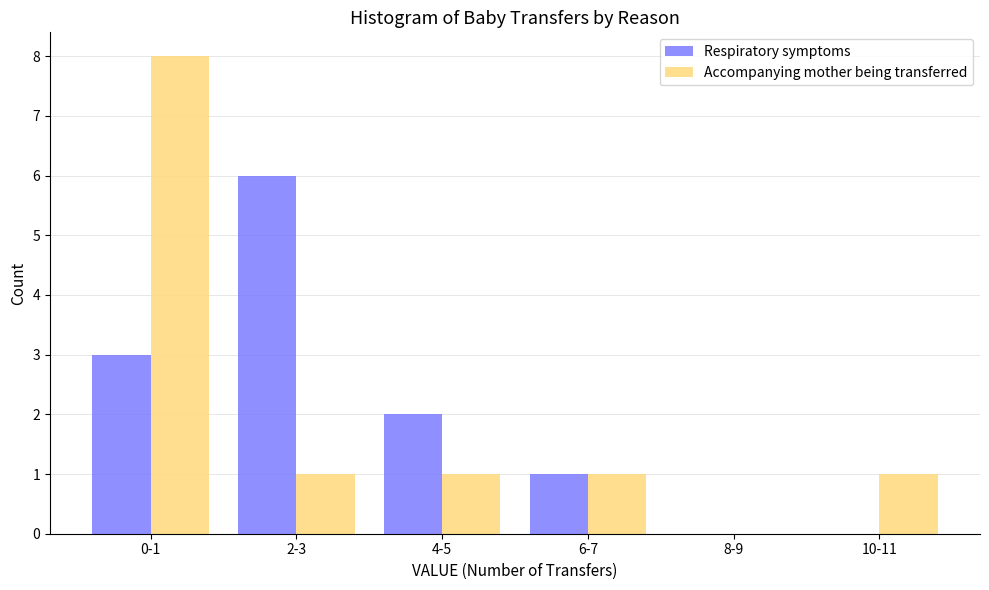

Reading left to right, transcribe all the data shown in this chart.

Respiratory symptoms: 0-1=3	2-3=6	4-5=2	6-7=1	8-9=0	10-11=0
Accompanying mother being transferred: 0-1=8	2-3=1	4-5=1	6-7=1	8-9=0	10-11=1